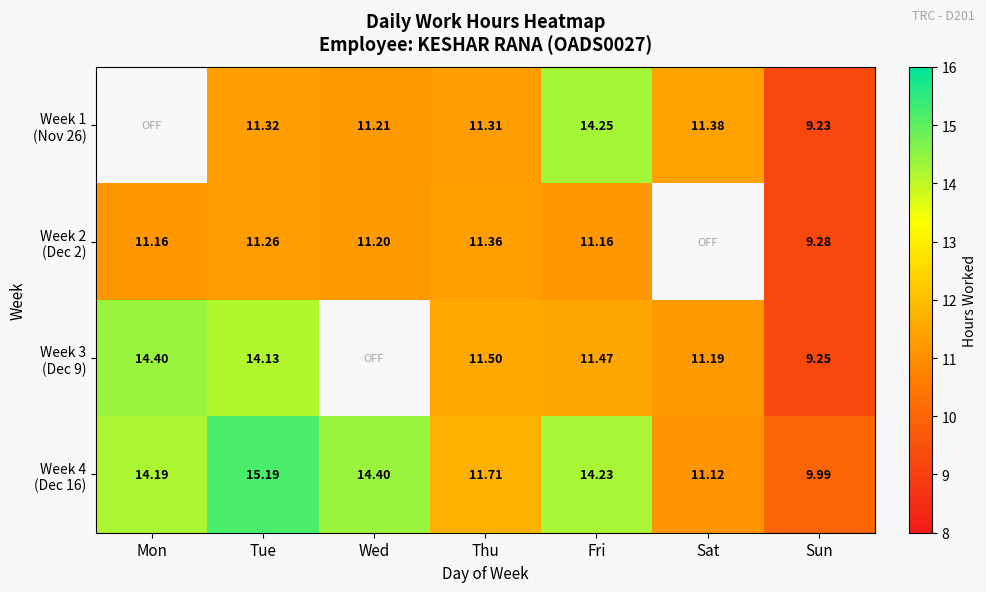

What is the difference between the Week 2 (Dec 2) values at Tue and Mon?

0.1